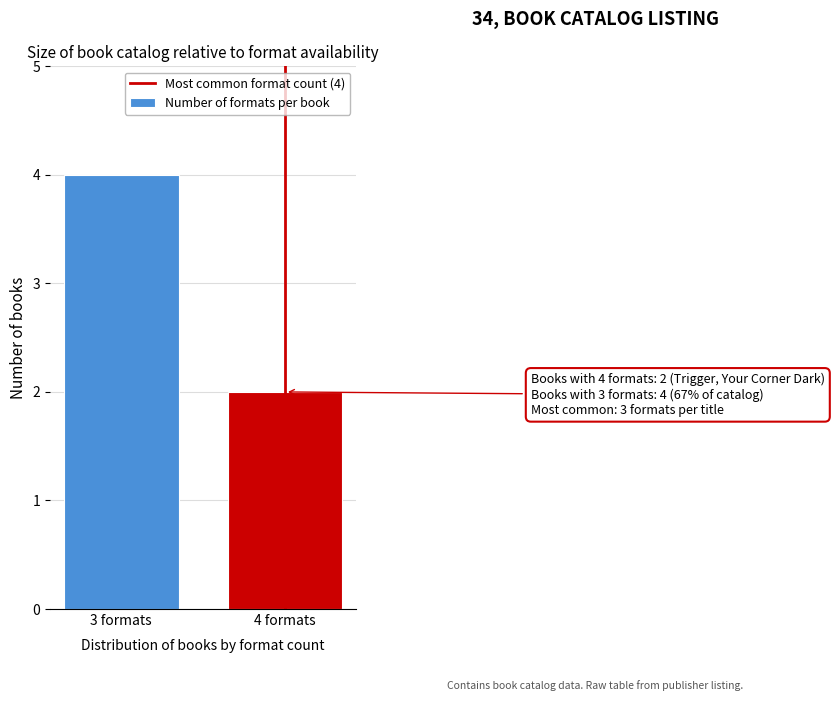

Reading right to left, list all the values displayed in this chart.

2	4